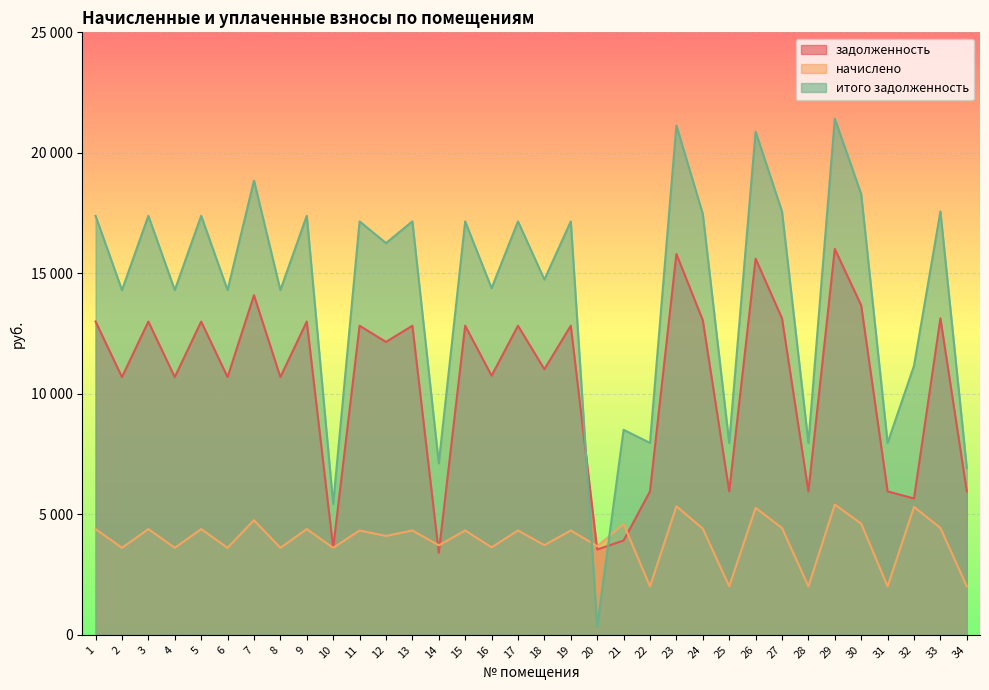

Where is the first local maximum for итого задолженность?

3